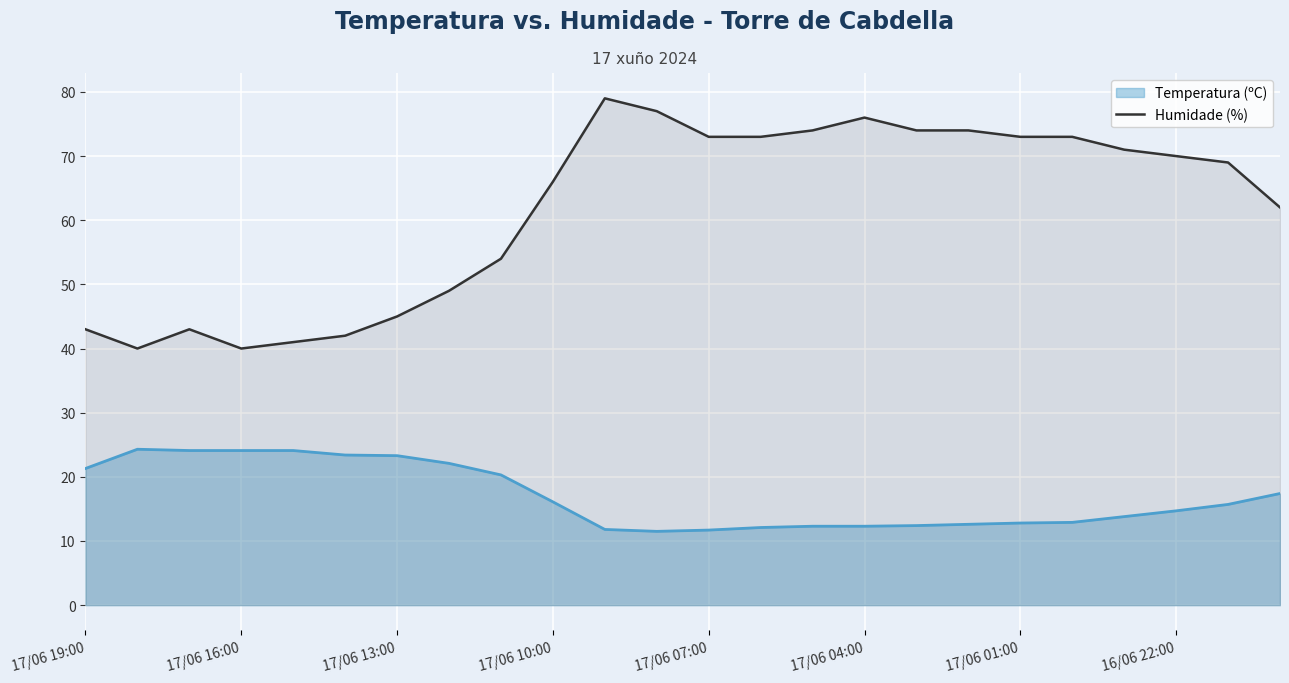

List the series in order of their peak value, highest first.

Humidade (%), Temperatura (ºC)